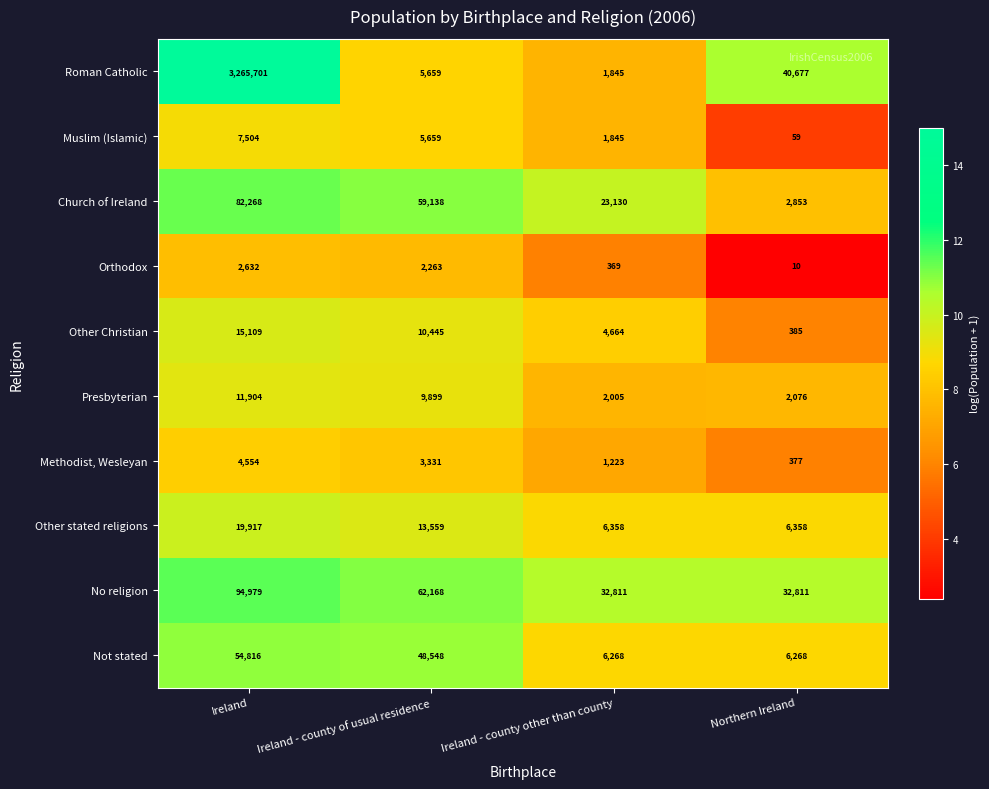

Is it true that Church of Ireland equals 1053 at Northern Ireland?

False